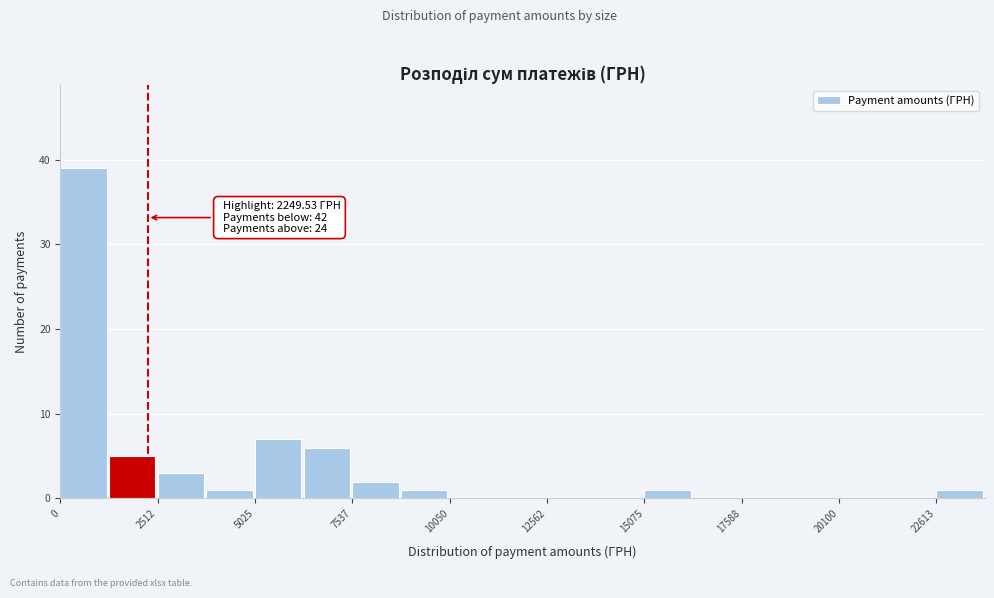

Read against the x-axis, roughly where is the centre of the tallest bar?

500